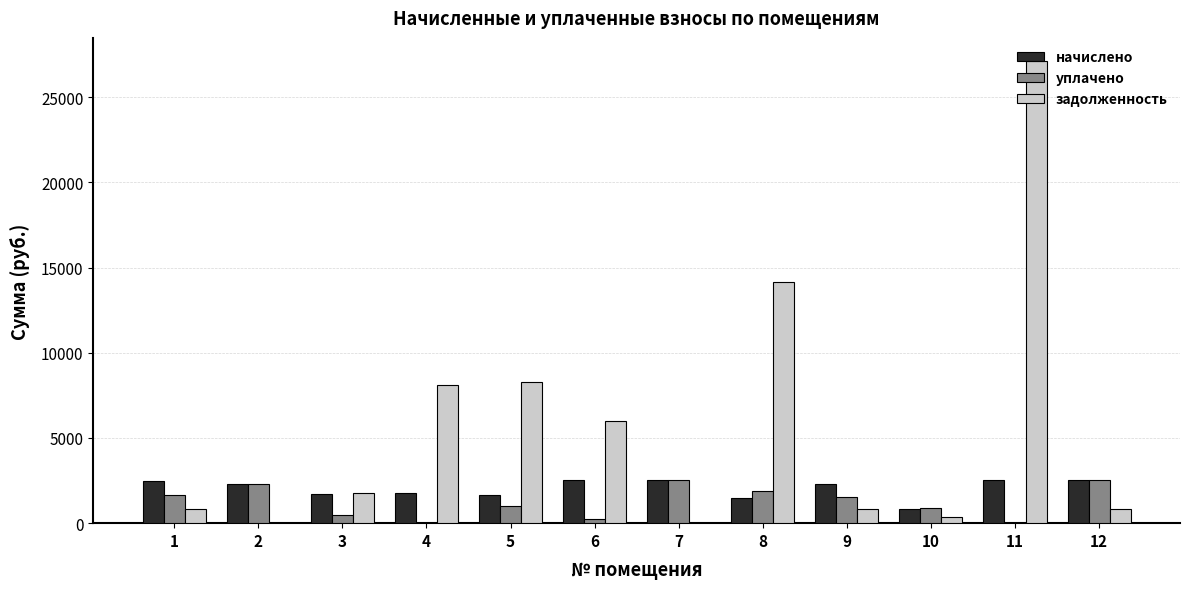

What is the total value across all series at 12?

5928.0